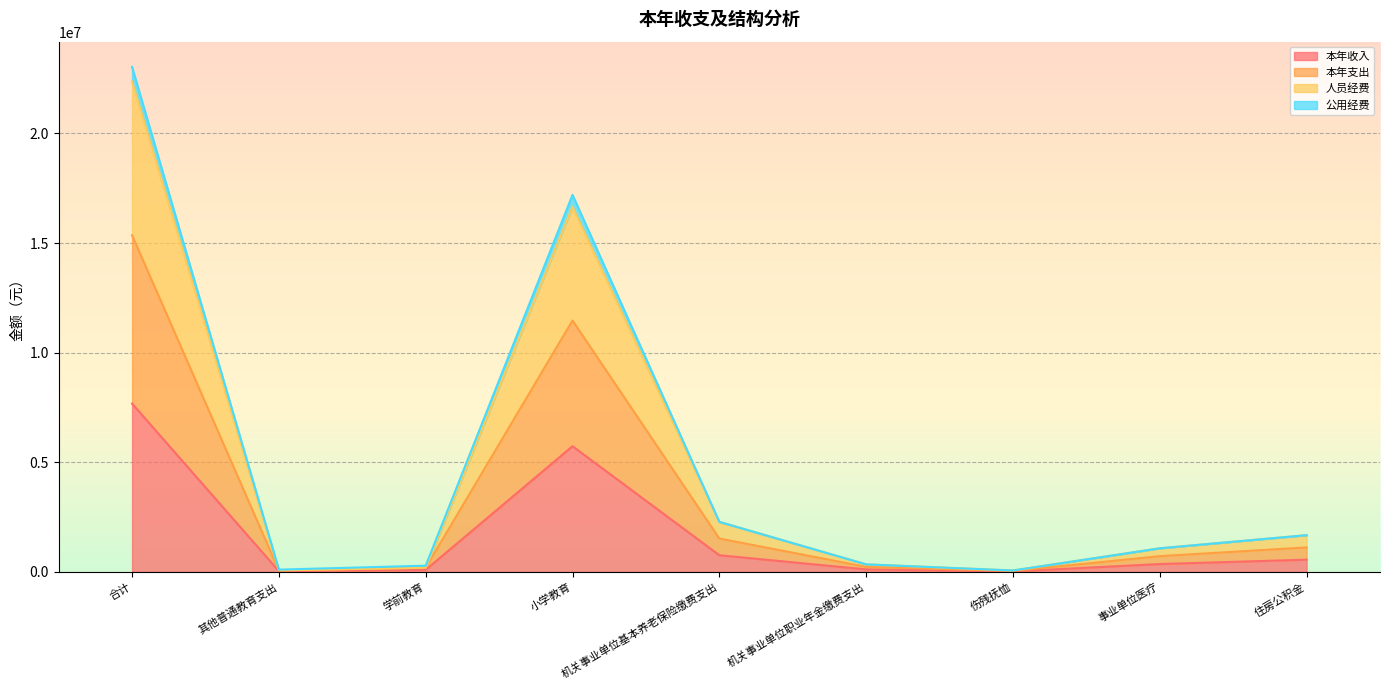

Which category has the highest value across all series?

合计